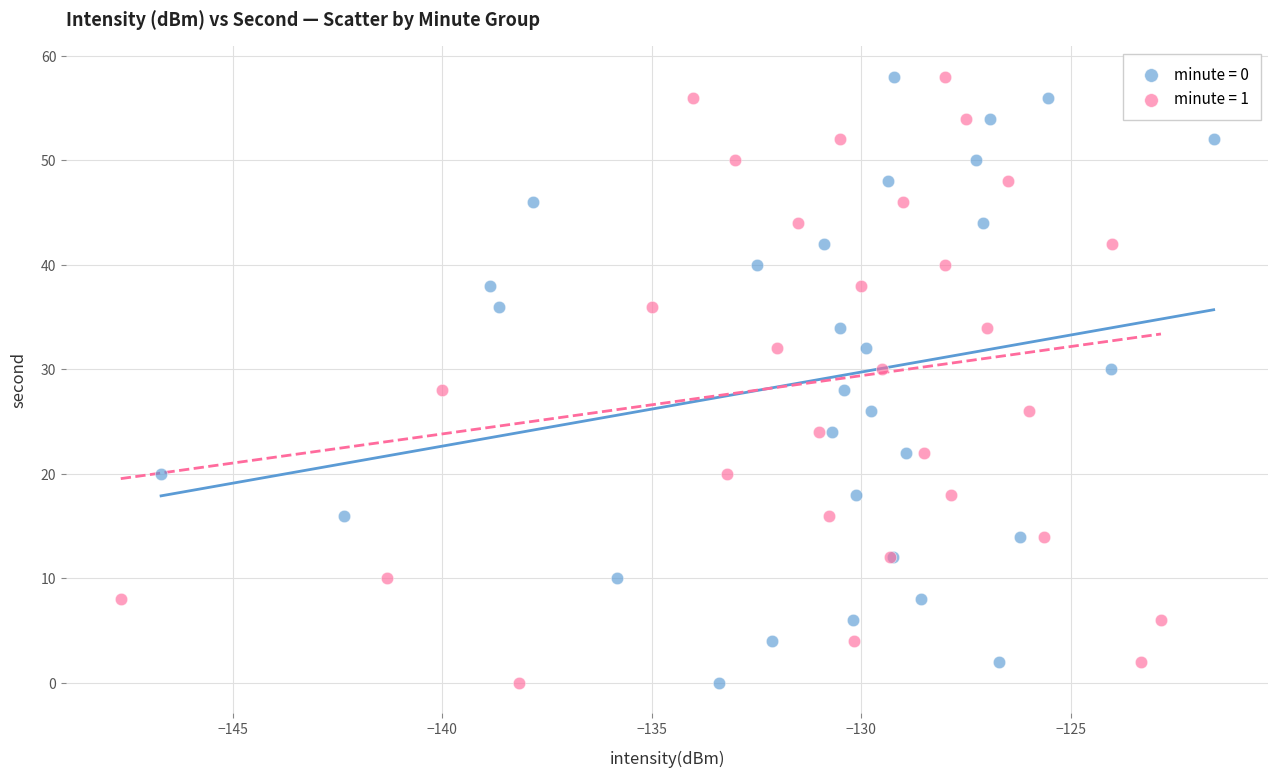

What are all the series names shown in the legend?

minute = 0, minute = 1